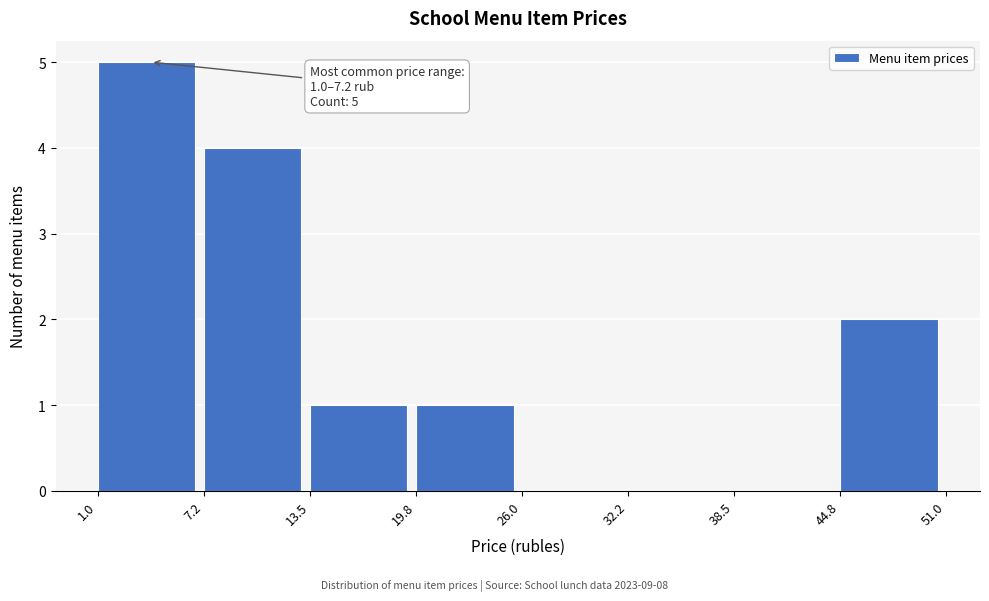

Which range on the x-axis has the tallest bar?

1.0 to 7.2